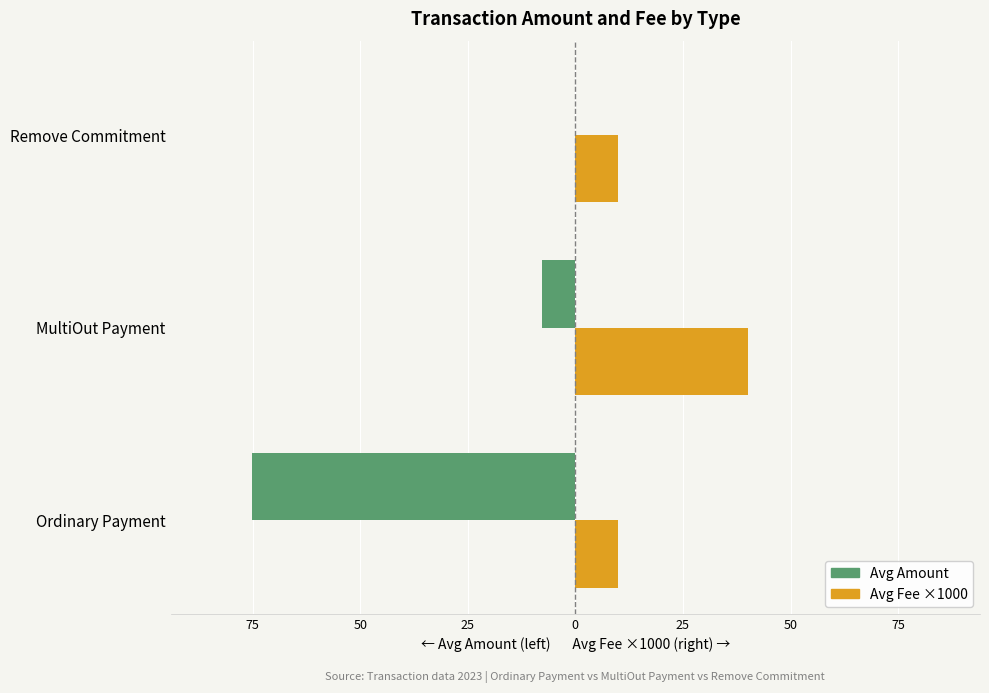

Reading left to right, list all the values displayed in this chart.

Avg Amount (left): -75.2	-7.8	0.0
Avg Fee ×1000 (right): 10.0	40.0	10.0